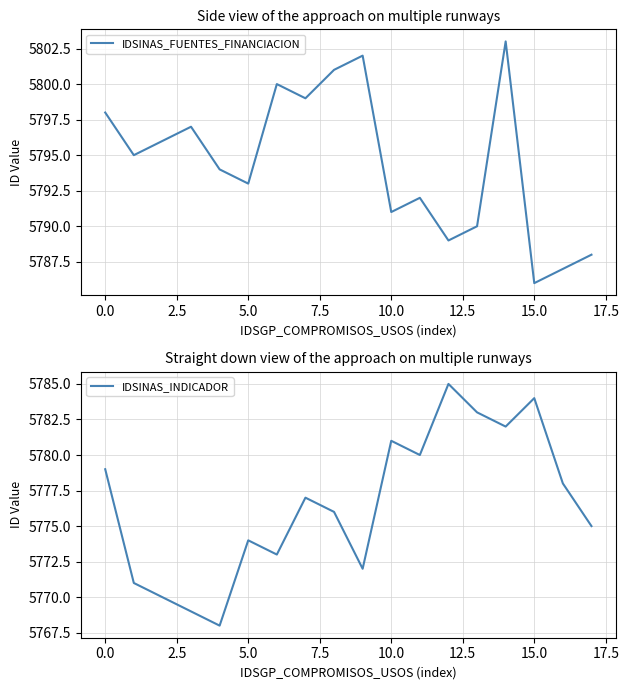

What is the label of the 12th point from the left?

11